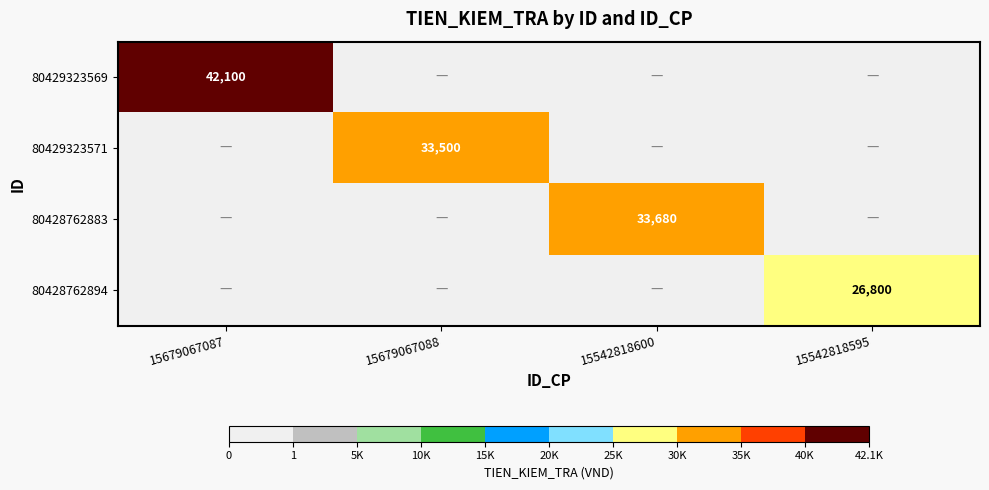

Between 15679067087 and 15542818600, which is larger?

15679067087